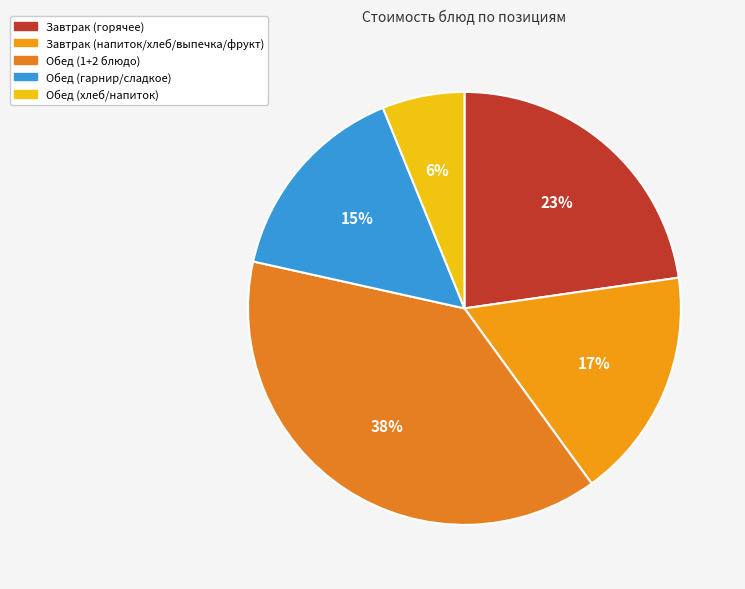

Rank the categories by value from lowest to highest.

Обед (хлеб/напиток), Обед (гарнир/сладкое), Завтрак (напиток/хлеб/выпечка/фрукт), Завтрак (горячее), Обед (1+2 блюдо)